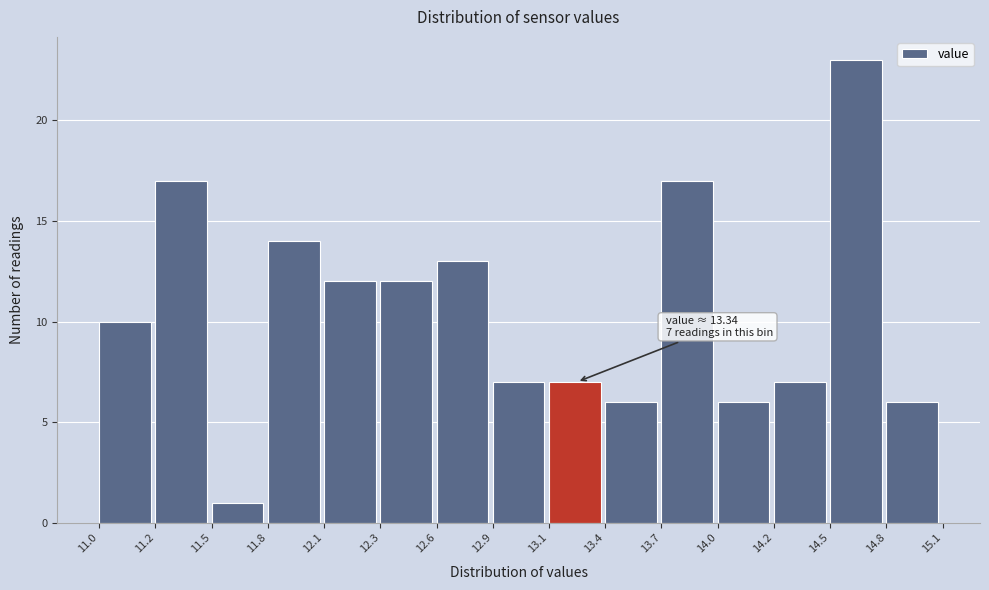

Reading left to right, what are all the values shown in this chart?

10	17	1	14	12	12	13	7	7	6	17	6	7	23	6